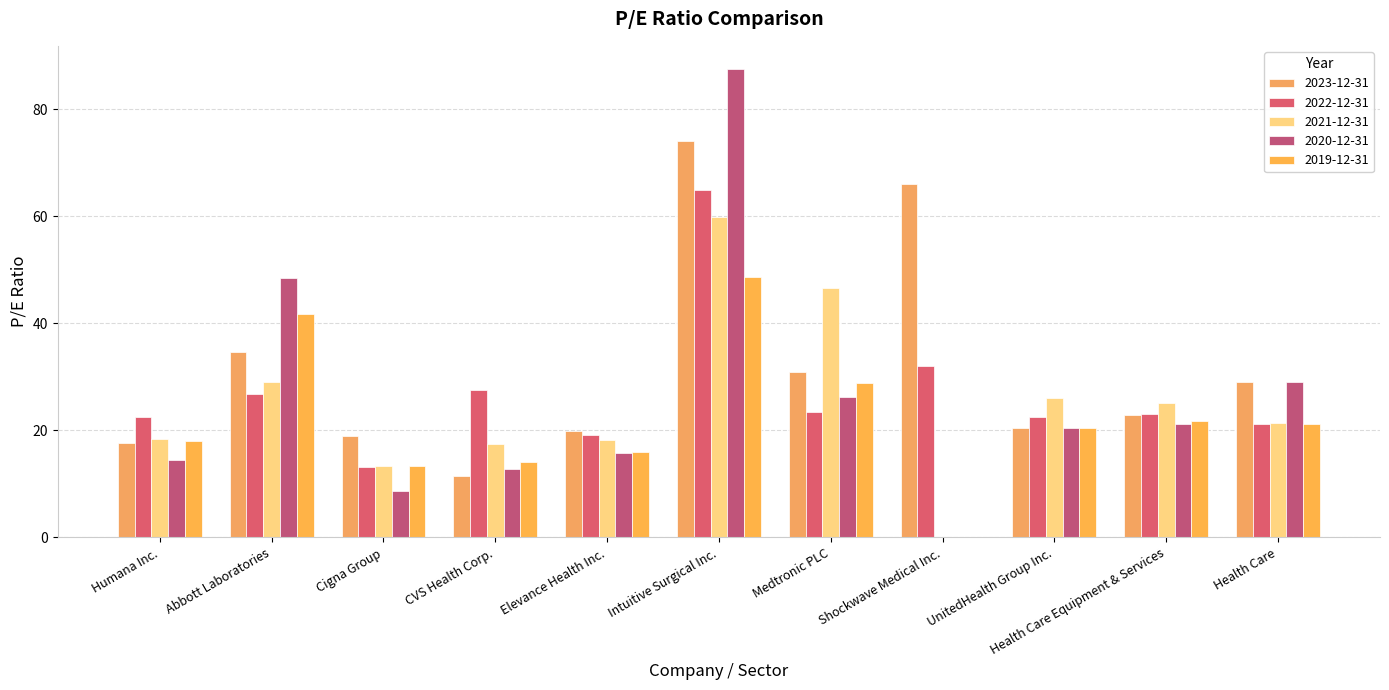

Count the number of categories in the chart.

11